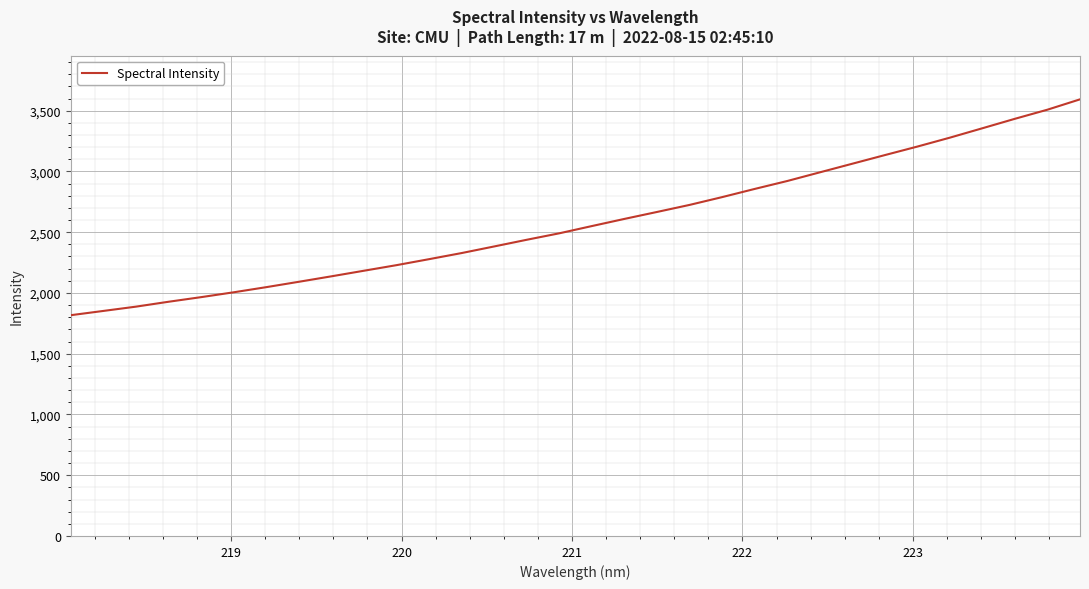

What is the minimum value shown in the chart?

1816.9